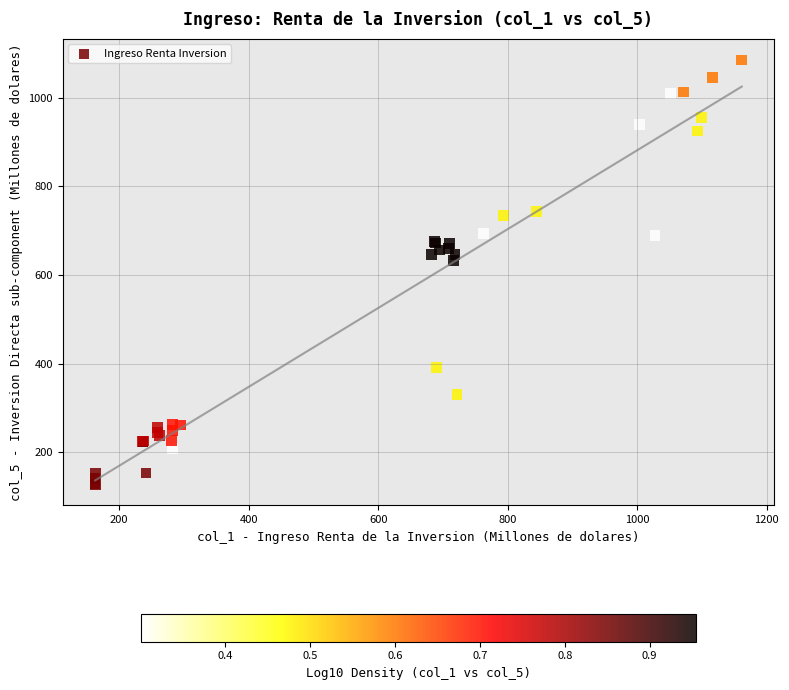

What Y value in the scatter plot is closest to 606?

633.2